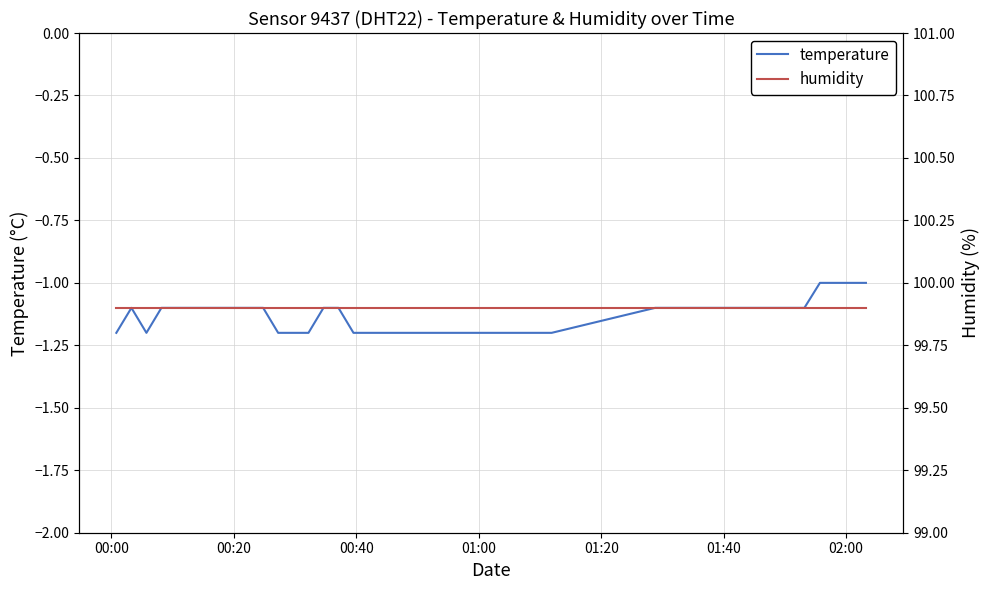

Which series has the widest spread of values?

temperature